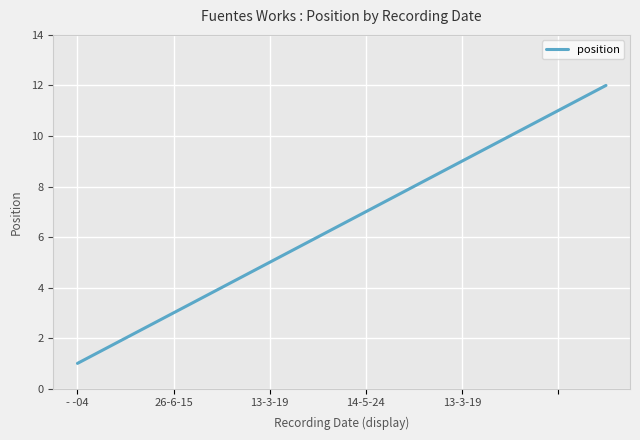

What is the greatest value displayed?

12